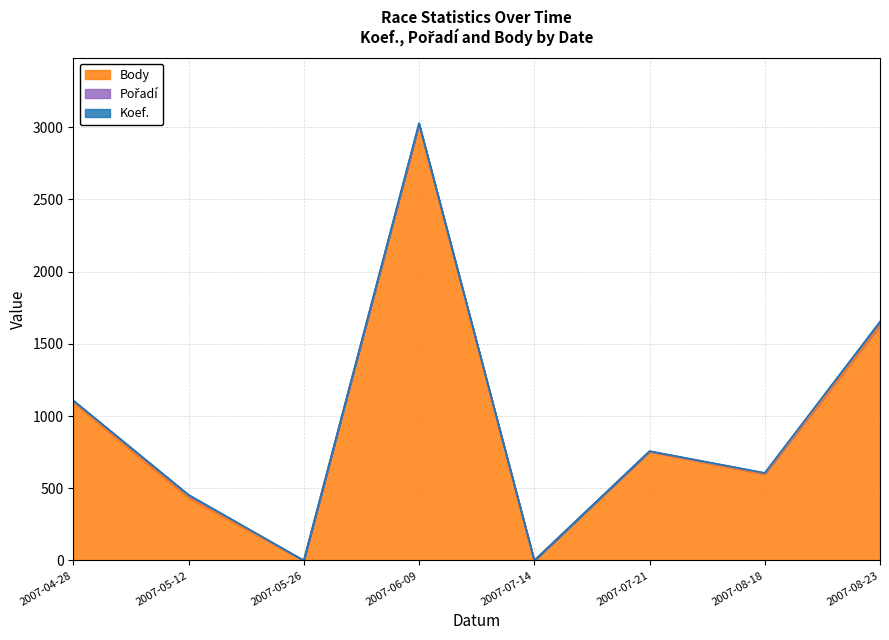

In Koef., how many points are lower than both neighbors (excluding endpoints)?

2